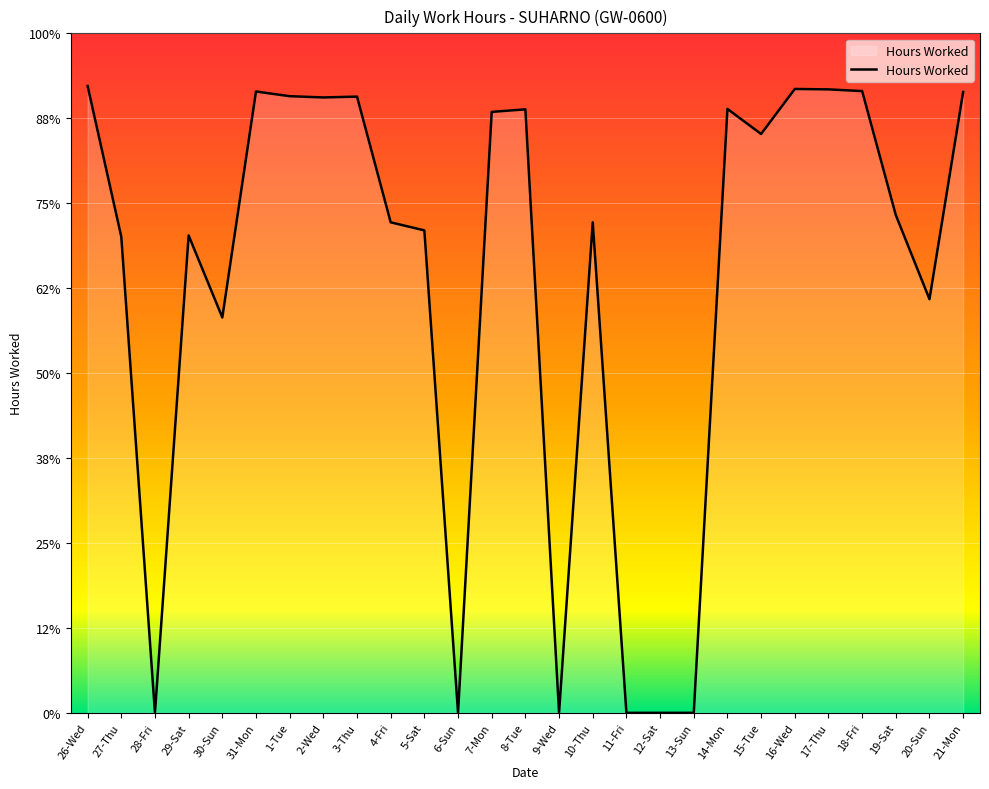

Reading left to right, what are all the values shown in this chart?

14.8	11.2	0.0	11.2	9.3	14.6	14.5	14.5	14.5	11.6	11.4	0.0	14.2	14.2	0.0	11.6	0.0	0.0	0.0	14.2	13.6	14.7	14.7	14.6	11.7	9.7	14.6